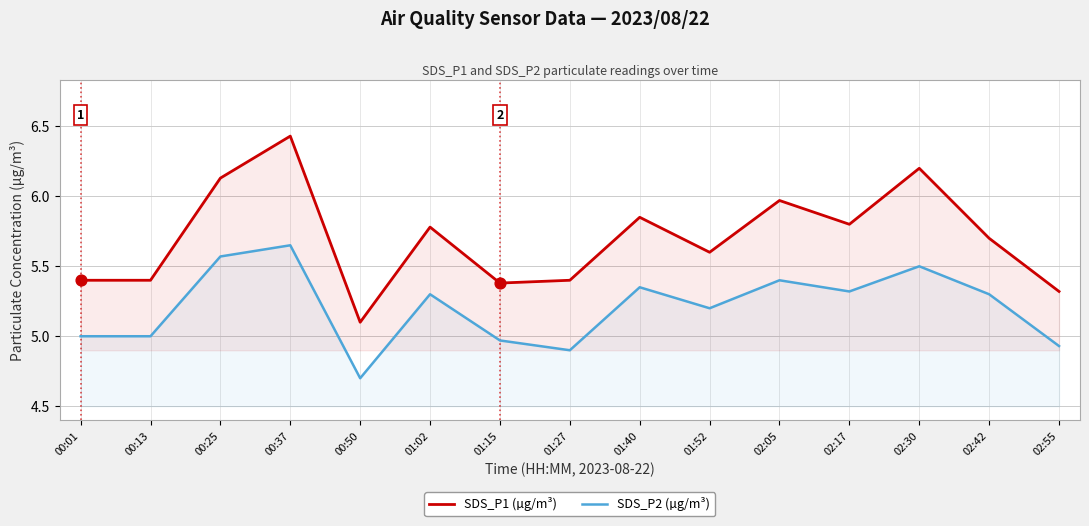

What is the total value across all series at 00:50?

9.8